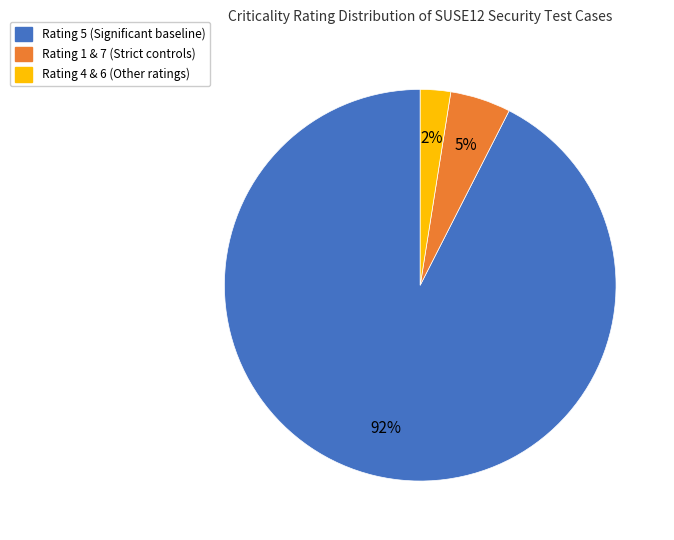

Is there any slice that represents more than half of the pie?

Yes